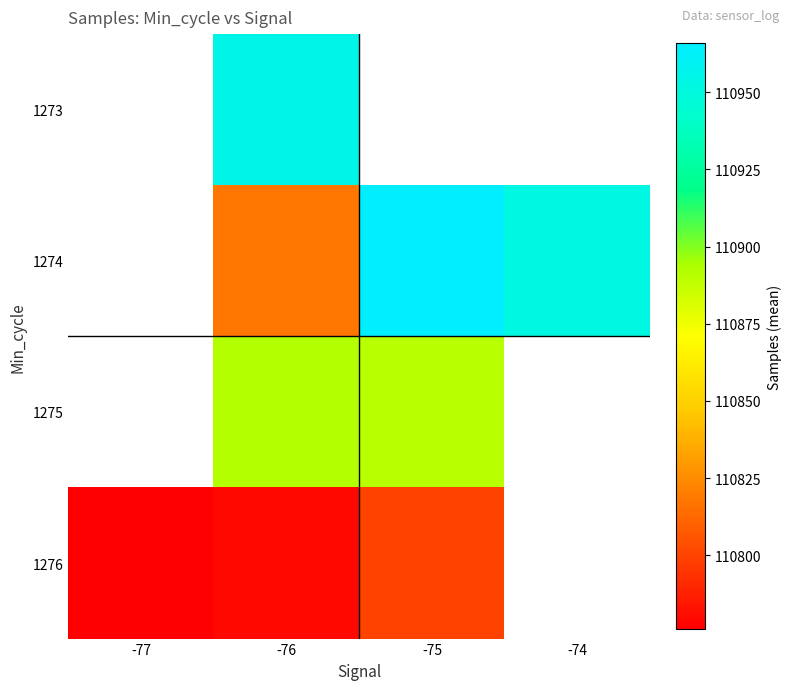

True or false: 1275 has a value of 58503.1 at -76.

False